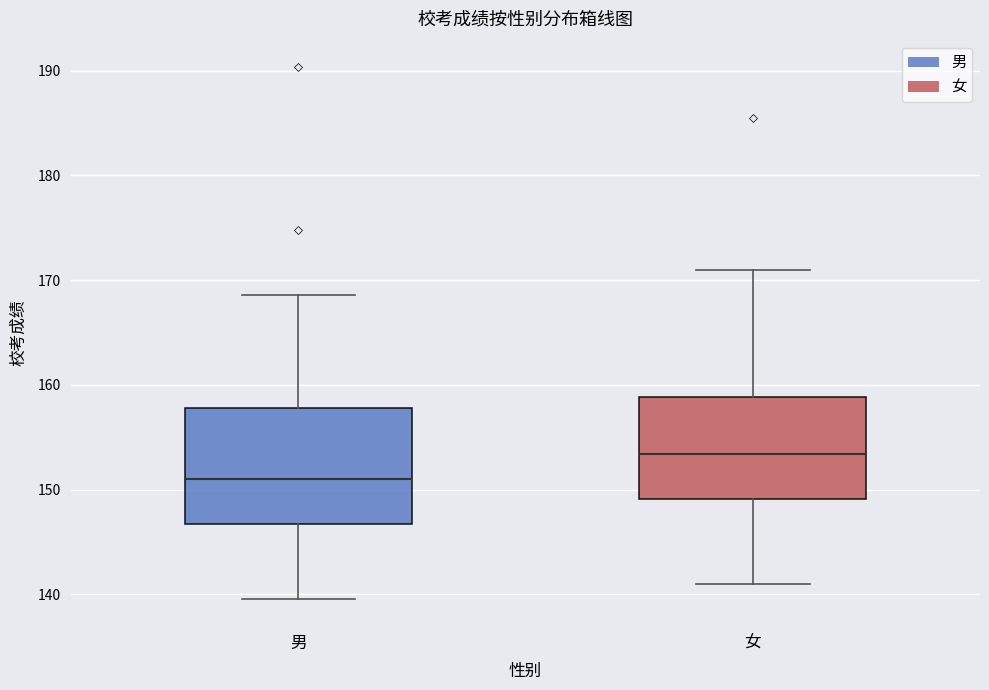

Which box's median line is the highest?

女